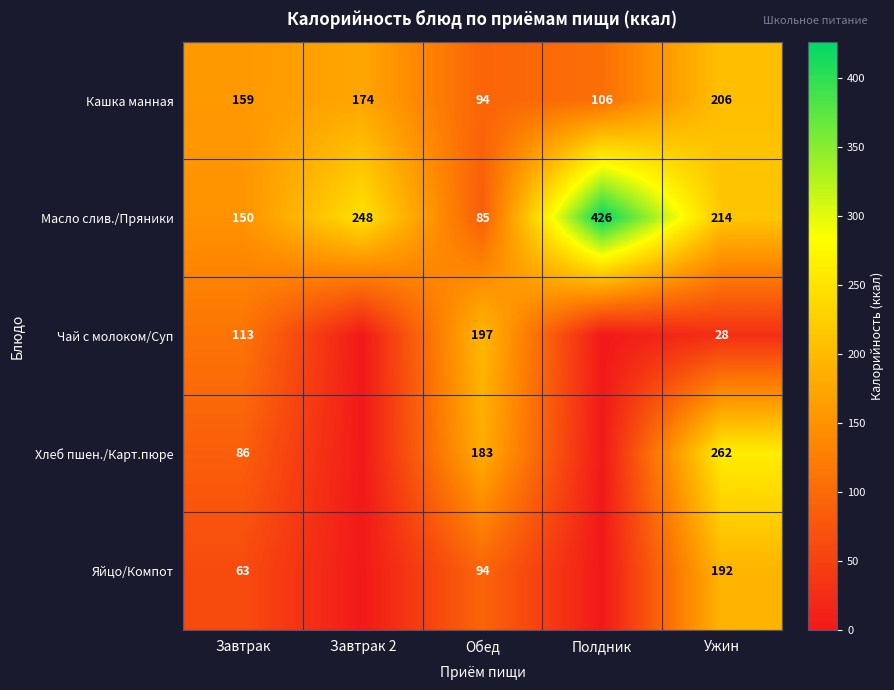

What is the lowest value of the Масло слив./Пряники series?

85